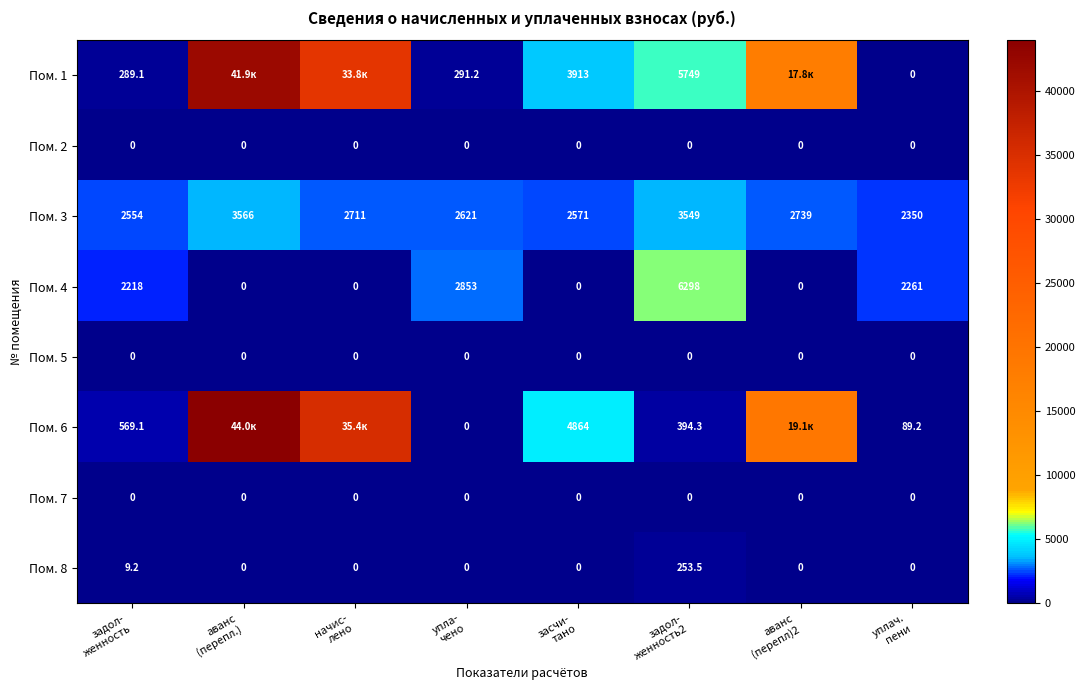

How many positive values does the Пом. 8 series have?

2